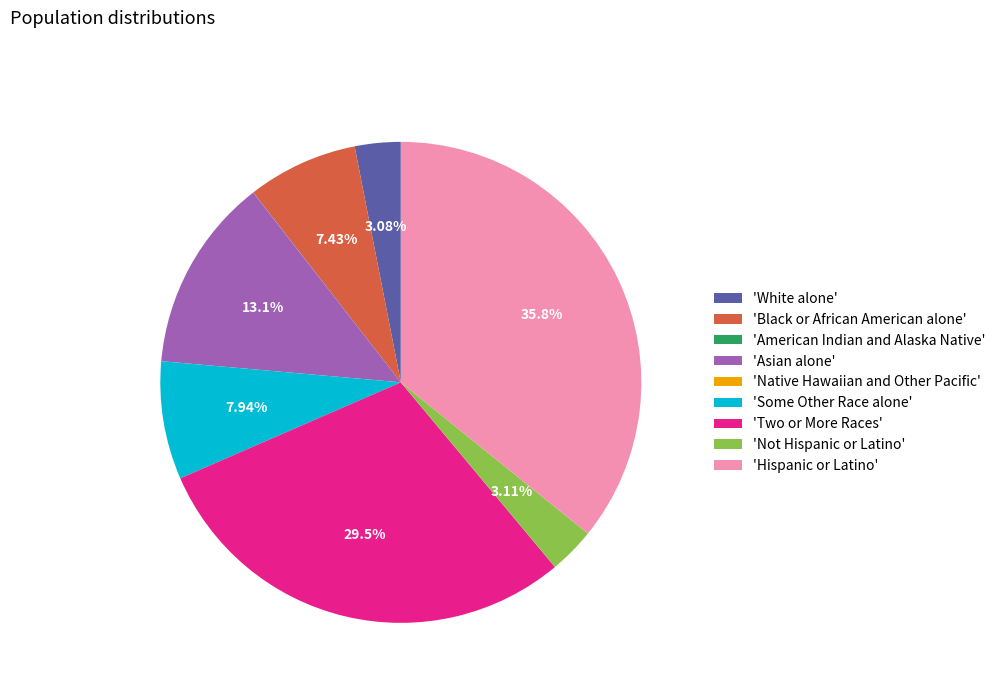

Do 'Black or African American alone' and 'White alone' together represent more than half of the pie?

No